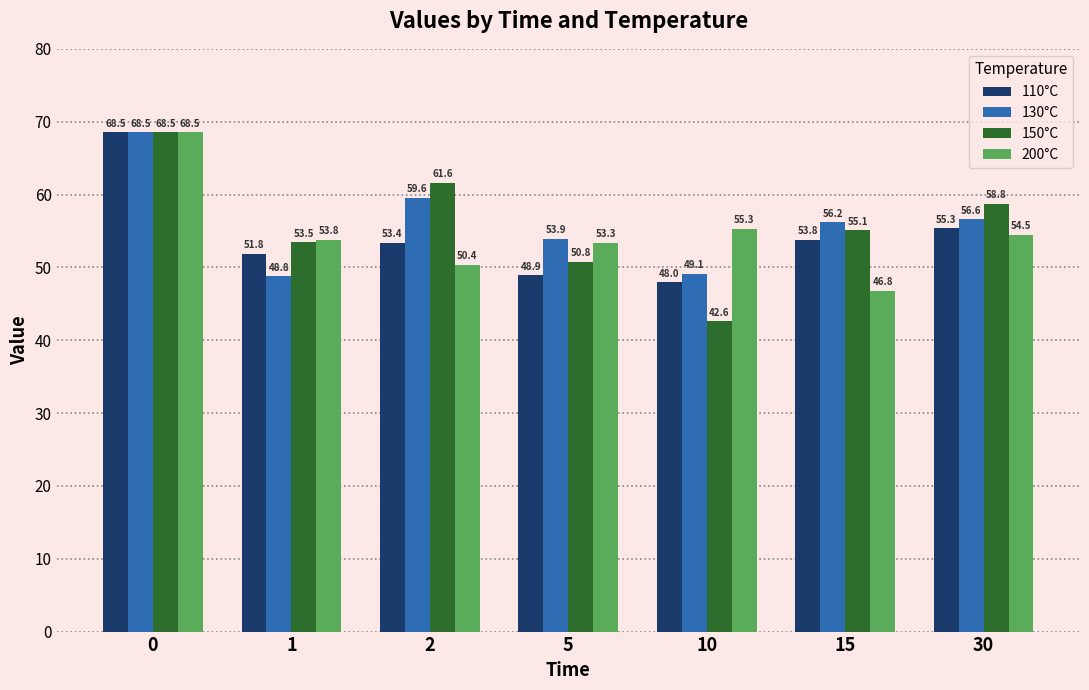

Count the number of categories in the chart.

7